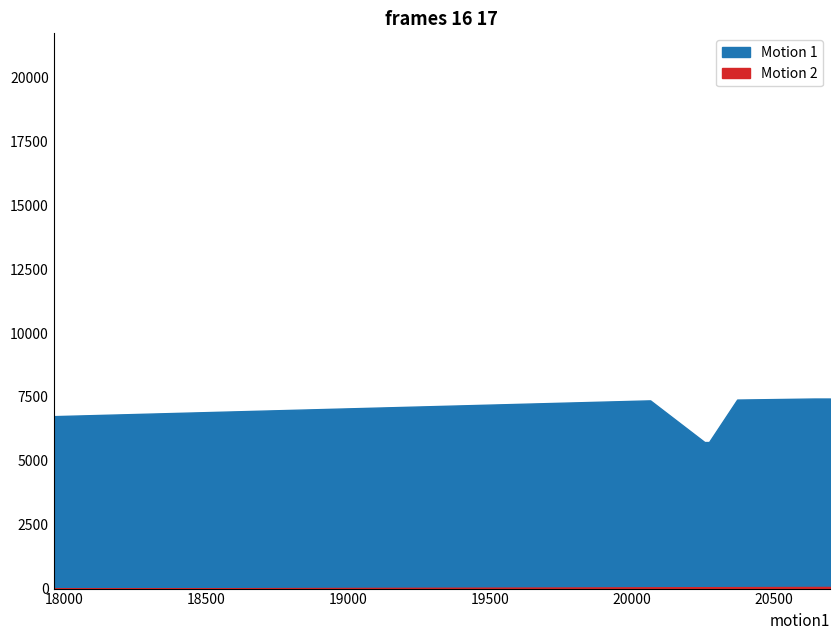

True or false: work_id and id cross at least once.

False